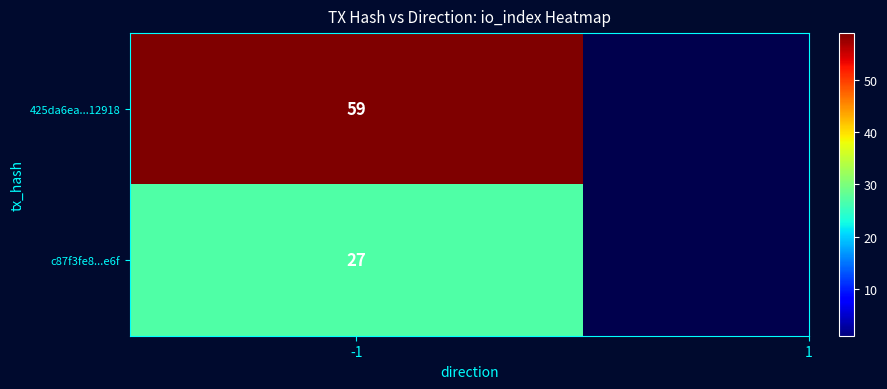

Count the number of data series in this chart.

2